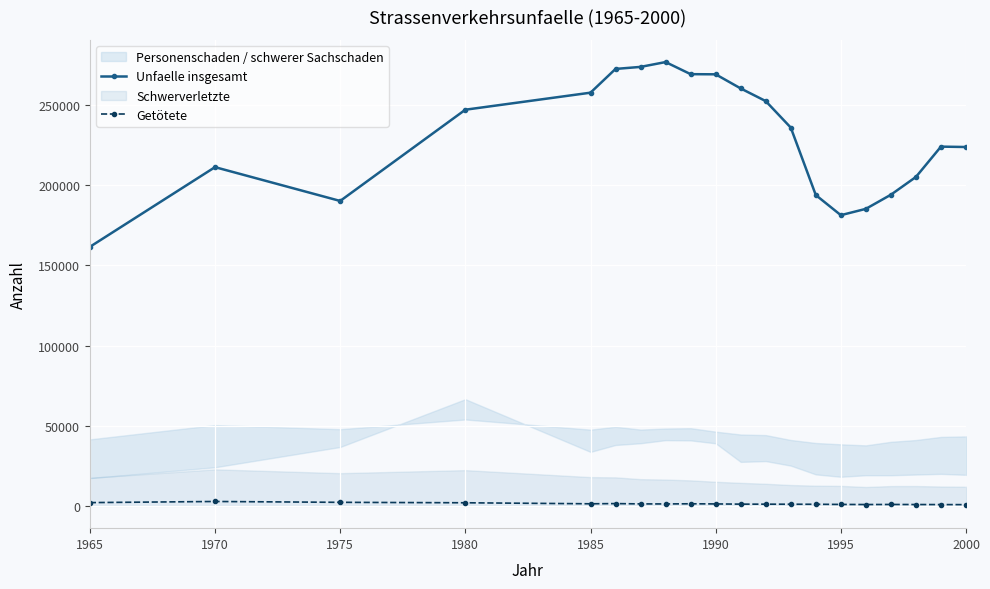

What is the value of the Unfaelle insgesamt point at the 15th from the left?

181269